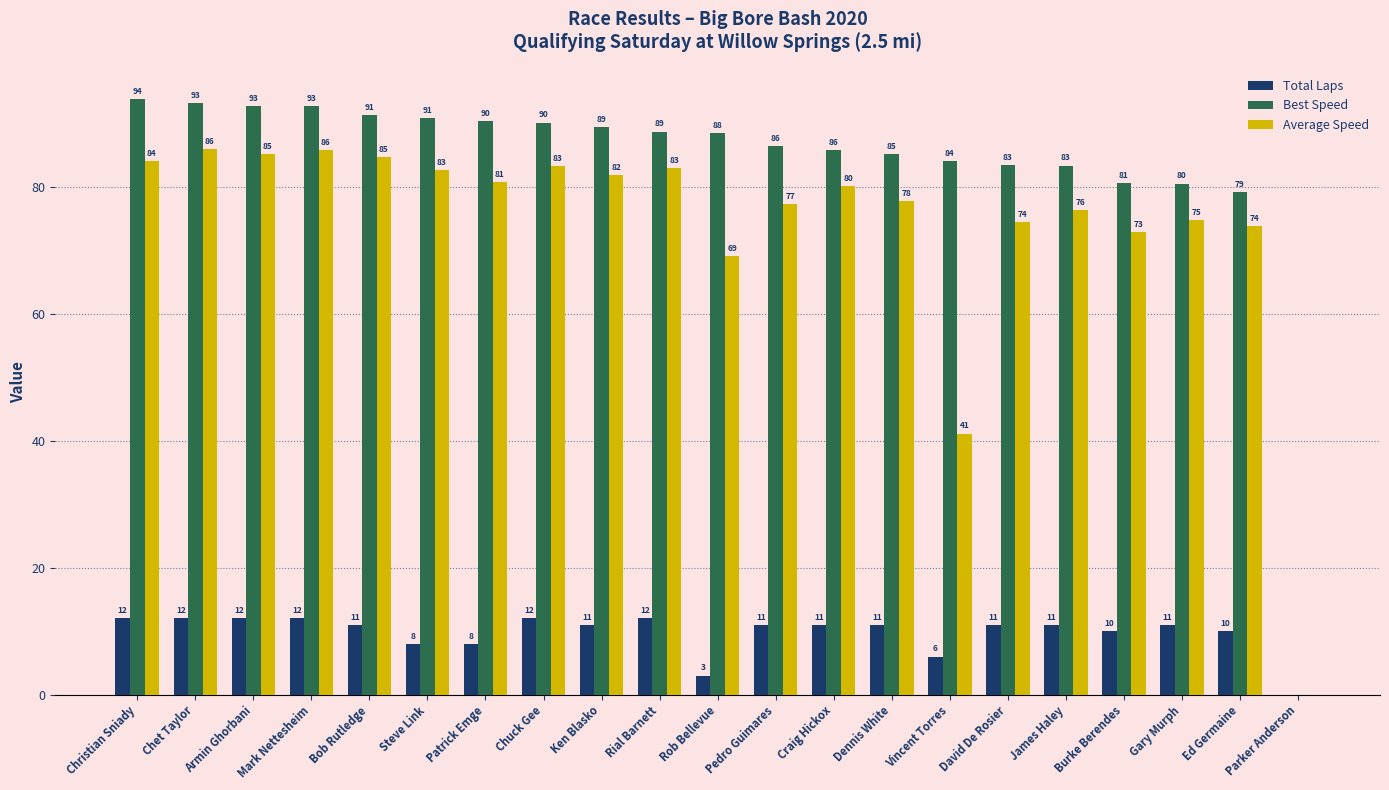

What is the total value across all series at Chet Taylor?

191.0